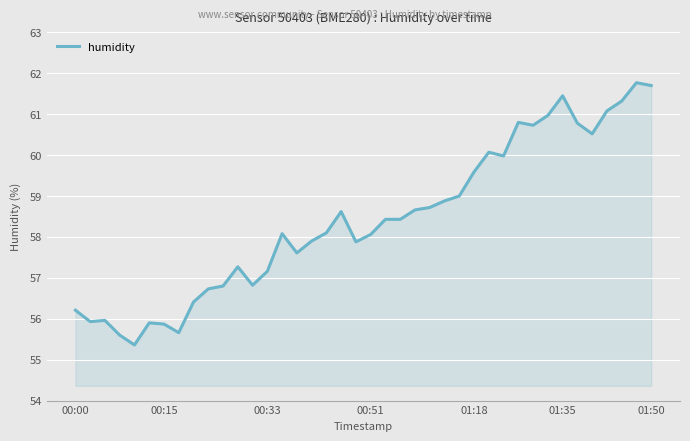

What is the greatest value displayed?

61.8